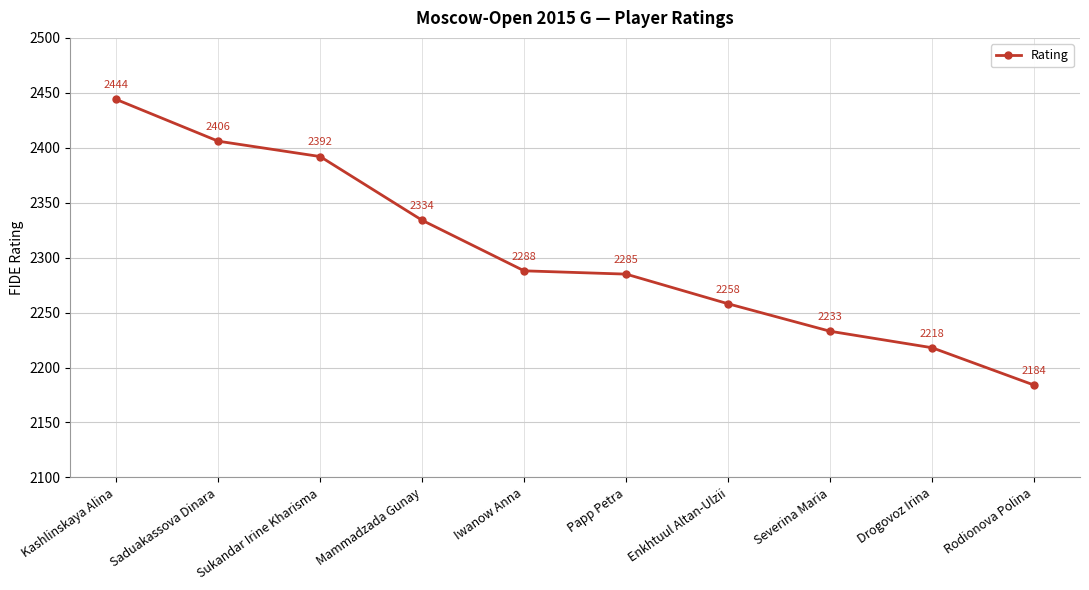

Where is the data nearest to the value 2314?

Mammadzada Gunay